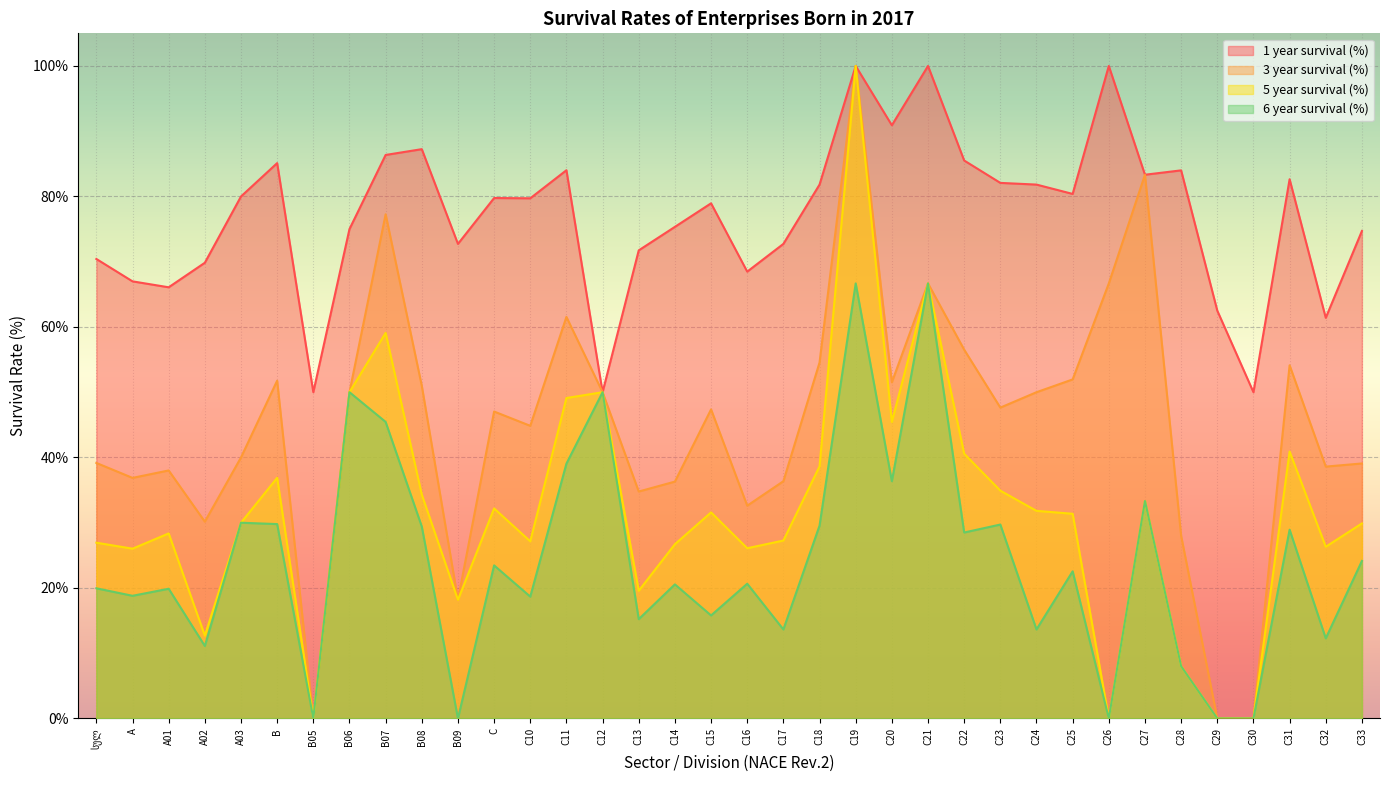

How many values in the 5 year survival (%) series are below 31?

18